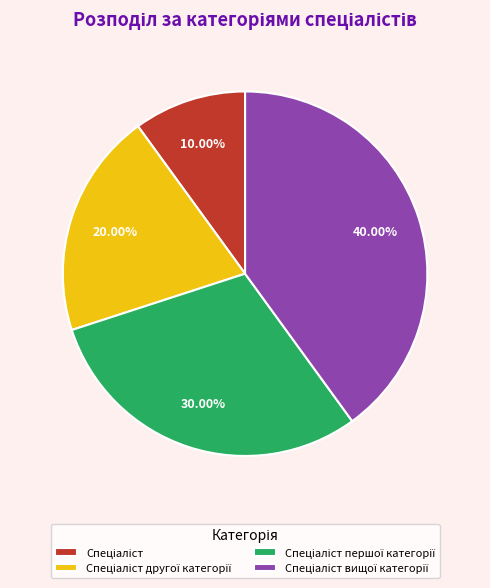

Is there any slice that represents more than half of the pie?

No